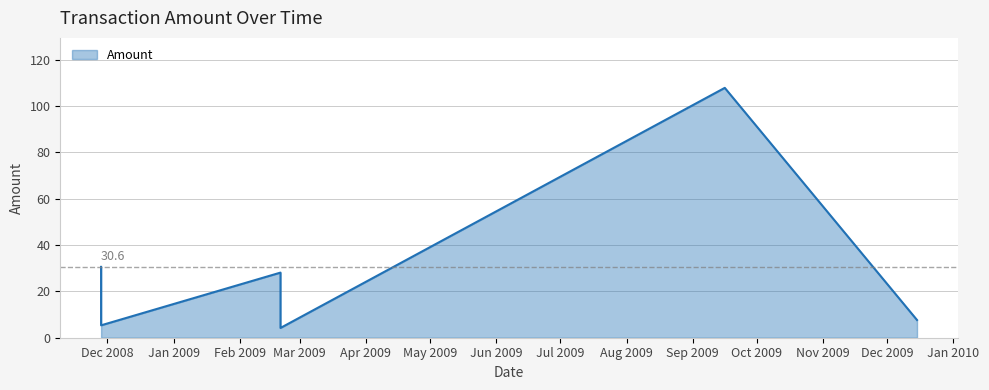

What is the value of the 1st point from the left?

30.6